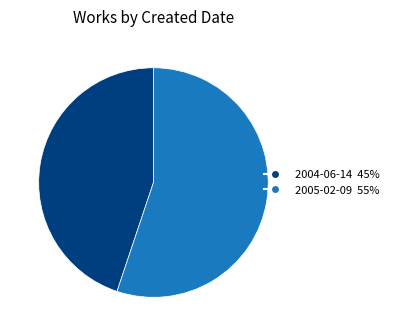

Between 2005-02-09 and 2004-06-14, which is larger?

2005-02-09